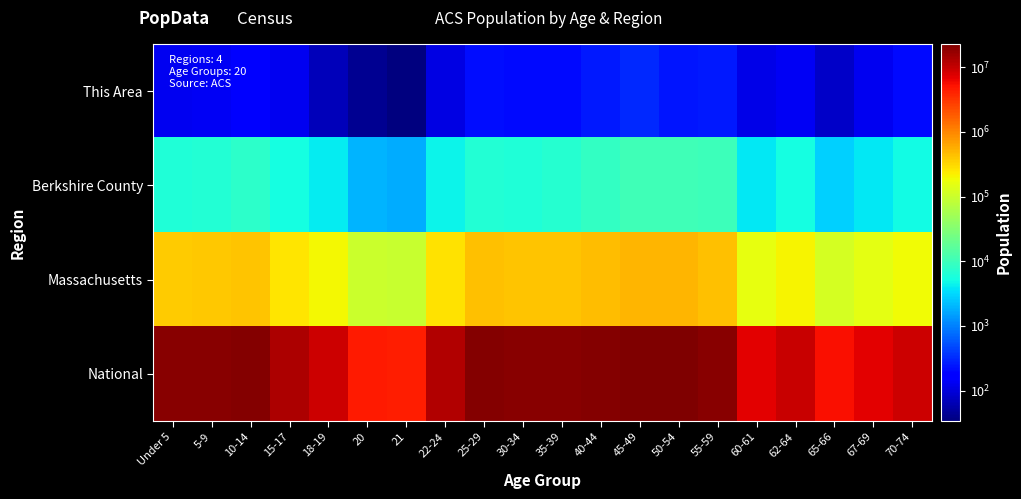

At how many categories does at least one series exceed 22037617?

2